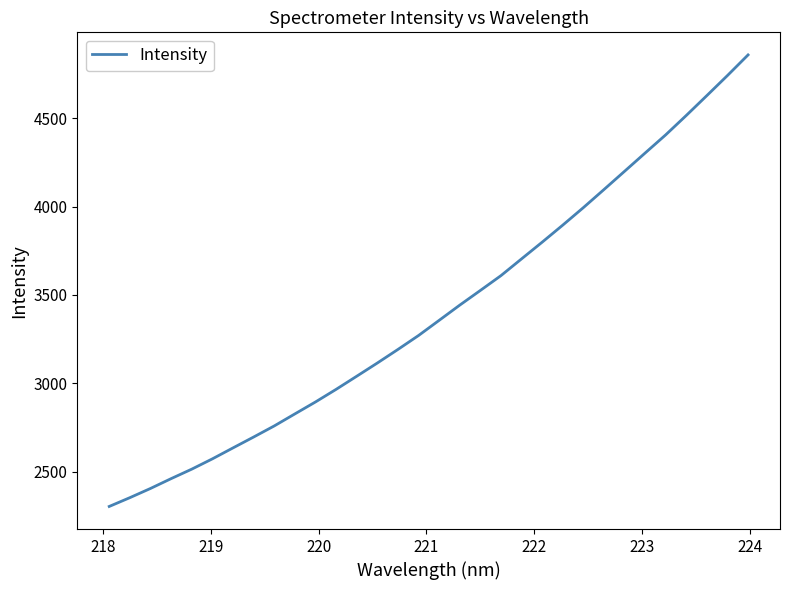

What is the minimum value shown in the chart?

2303.4